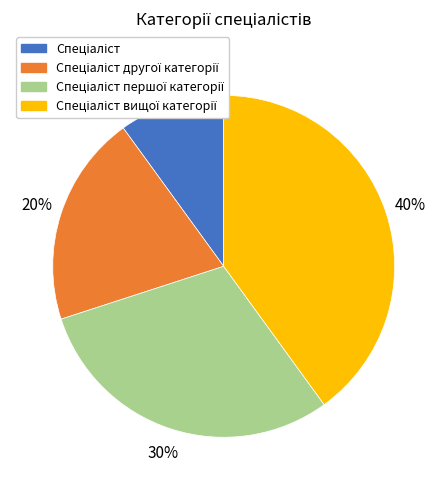

Is there any slice that represents more than half of the pie?

No